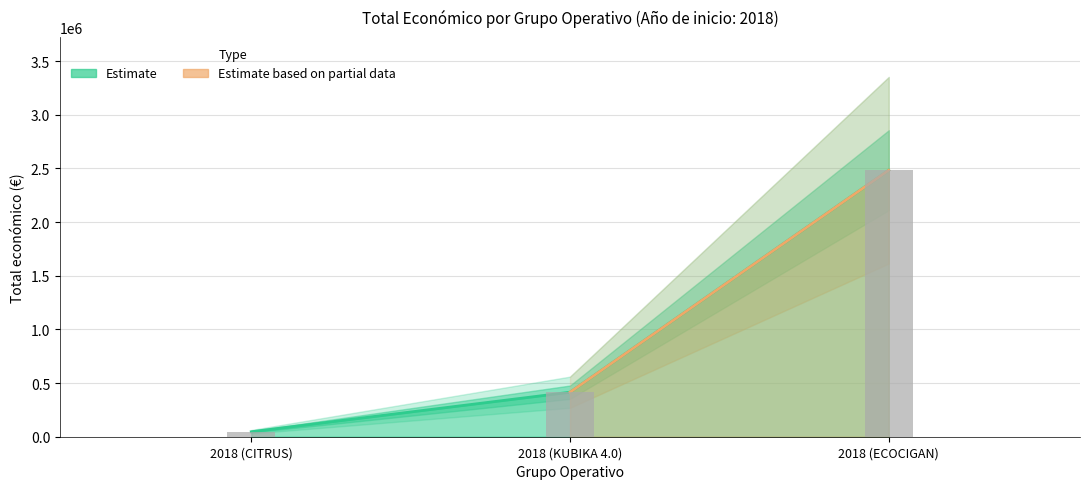

At which category does the chart reach its minimum across all series?

2018 (CITRUS)